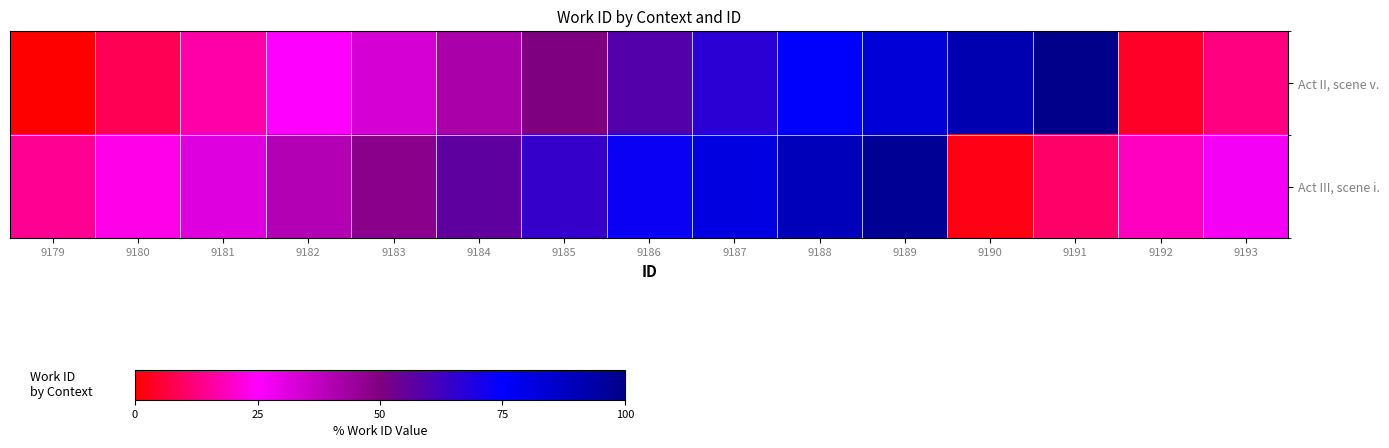

Reading left to right, extract all data points from this chart.

Act II, scene v.: 9179=0.0	9180=8.3	9181=16.7	9182=25.0	9183=33.3	9184=41.7	9185=50.0	9186=58.3	9187=66.7	9188=75.0	9189=83.3	9190=91.7	9191=100.0	9192=4.2	9193=12.5
Act III, scene i.: 9179=14.6	9180=22.9	9181=31.2	9182=39.6	9183=47.9	9184=56.2	9185=64.6	9186=72.9	9187=81.2	9188=89.6	9189=97.9	9190=2.1	9191=10.4	9192=18.8	9193=27.1